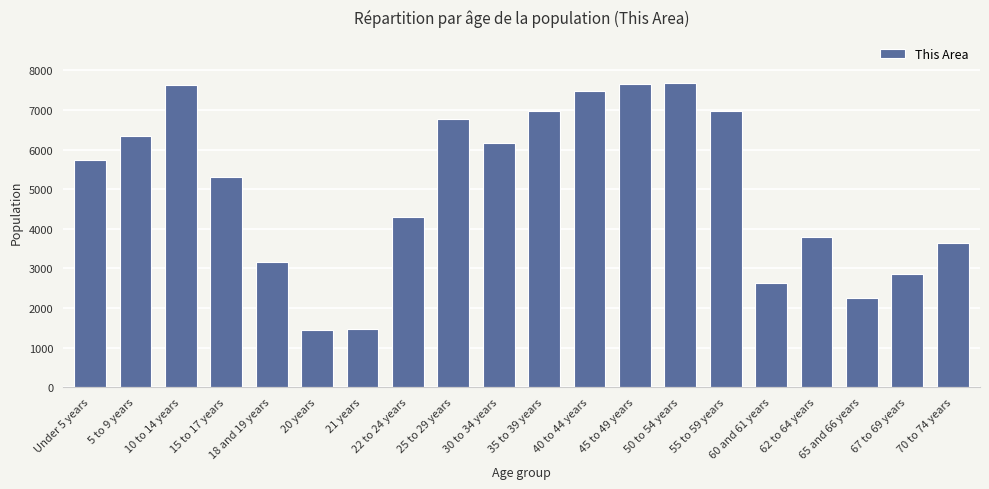

How many bars are there in total?

20